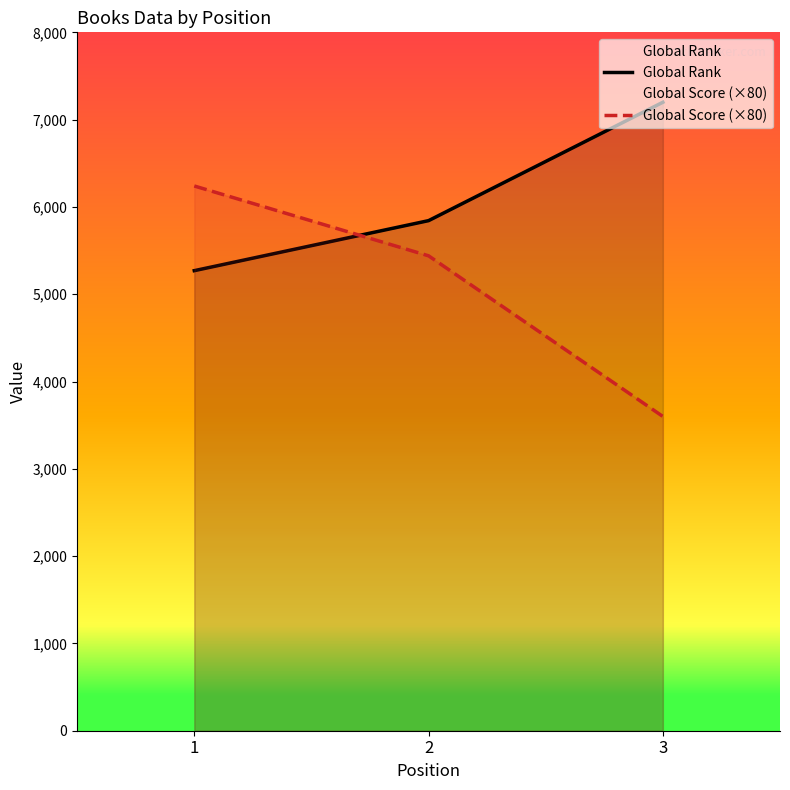

What is the greatest value displayed?

7199